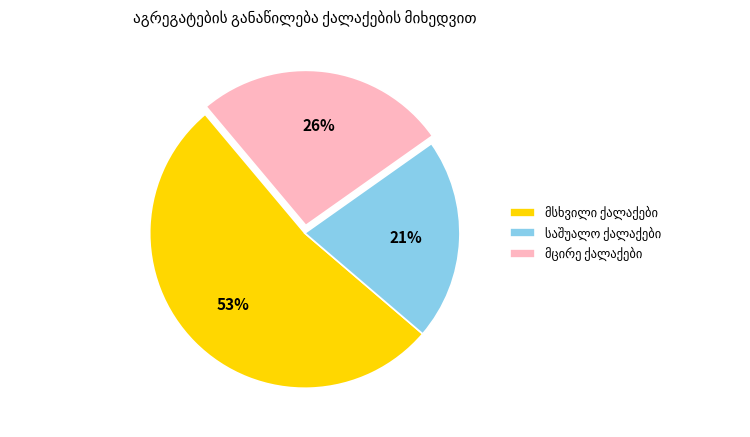

To the nearest percent, what is the average slice percentage?

33%